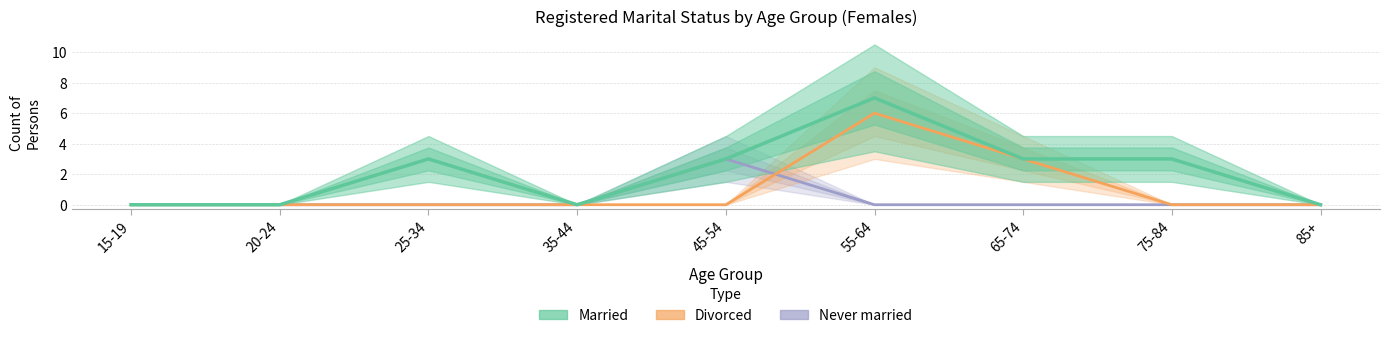

Count the number of categories in the chart.

9